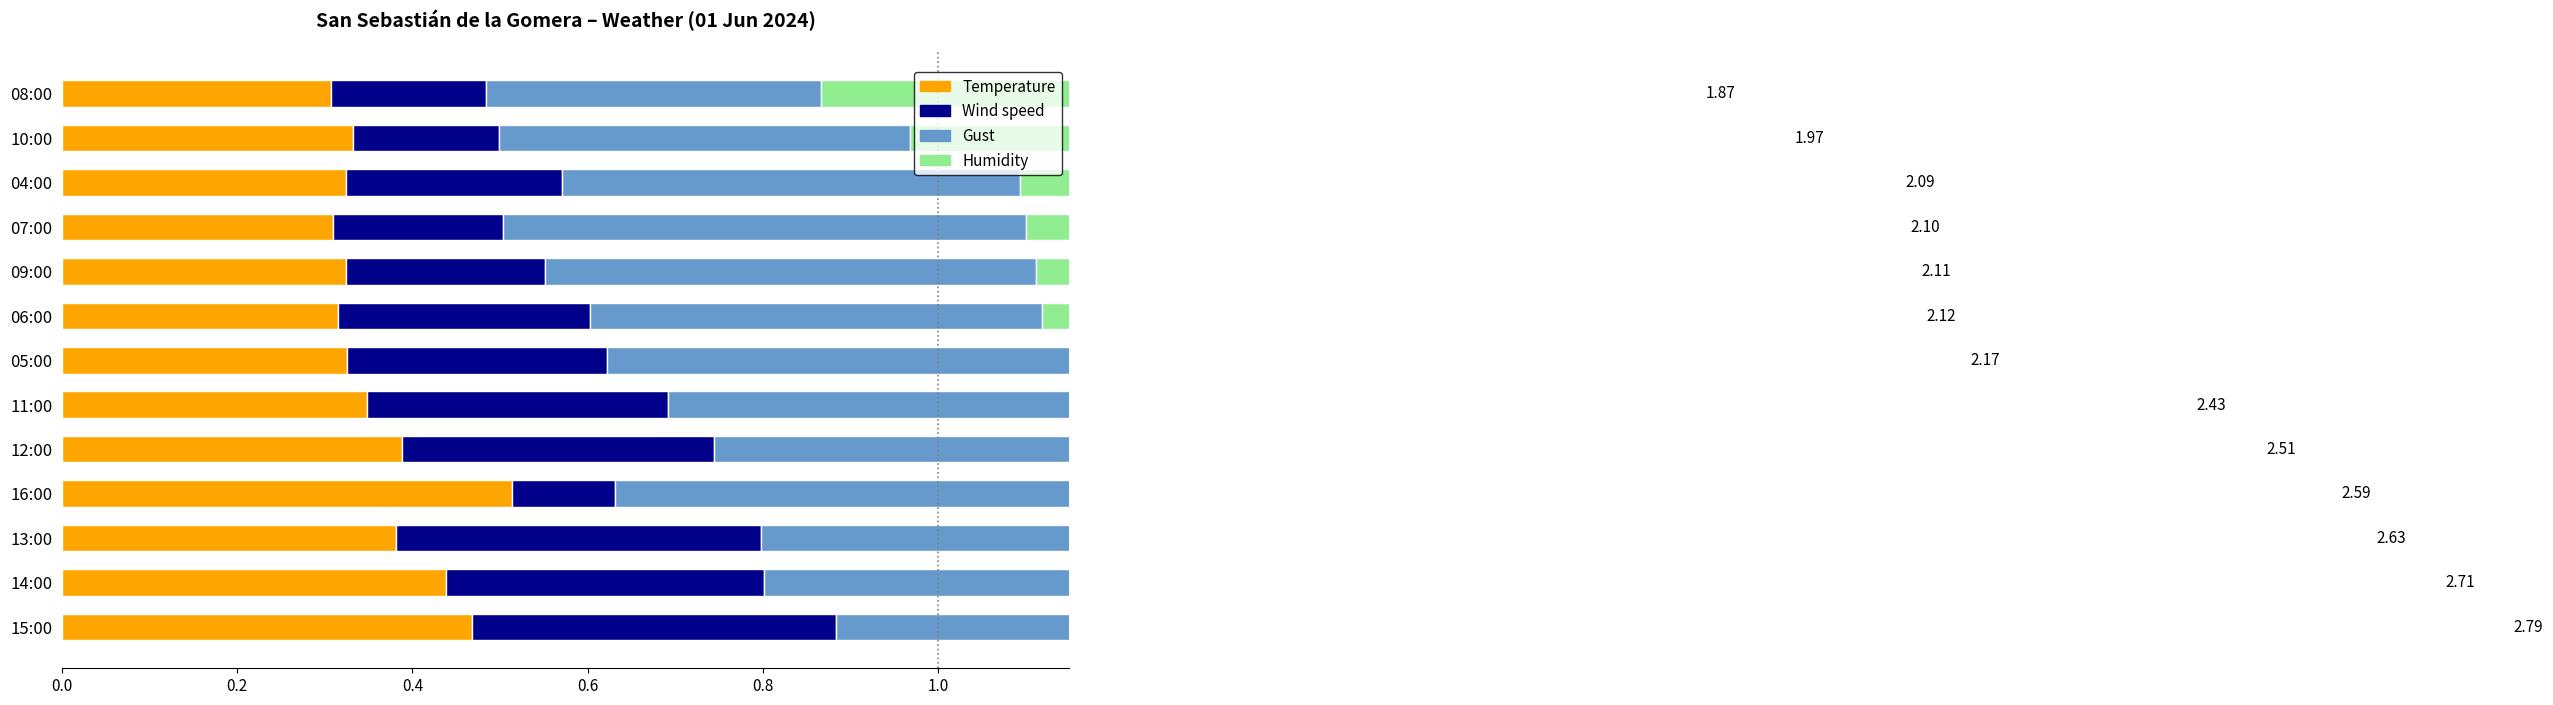

Which series has the largest total across all categories?

Humidity